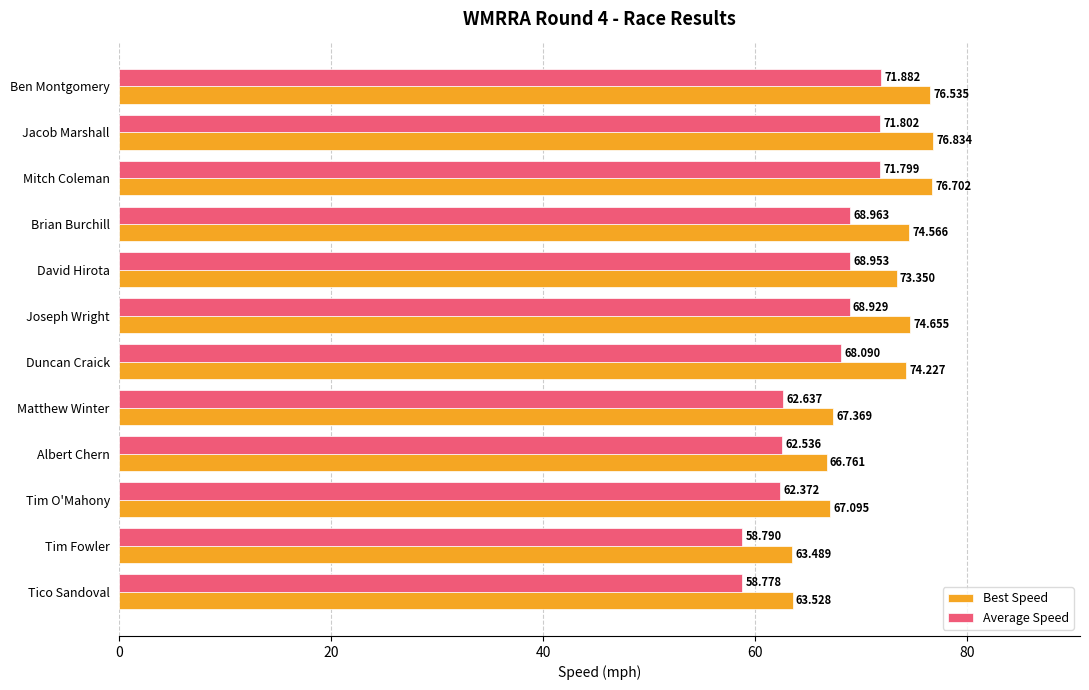

How many data points in Average Speed are above 68?

7